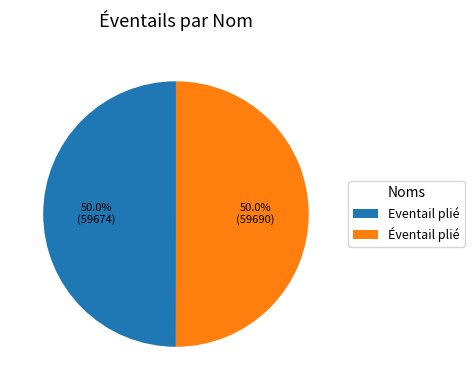

To the nearest percent, what percentage of the pie is Eventail plié?

50%